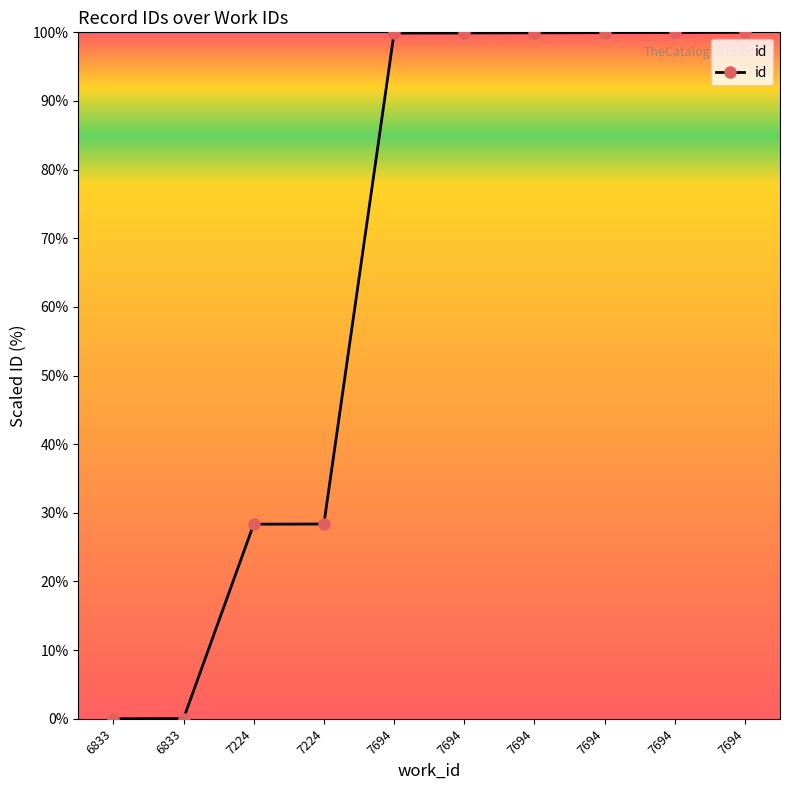

How many lines are shown in the chart?

1